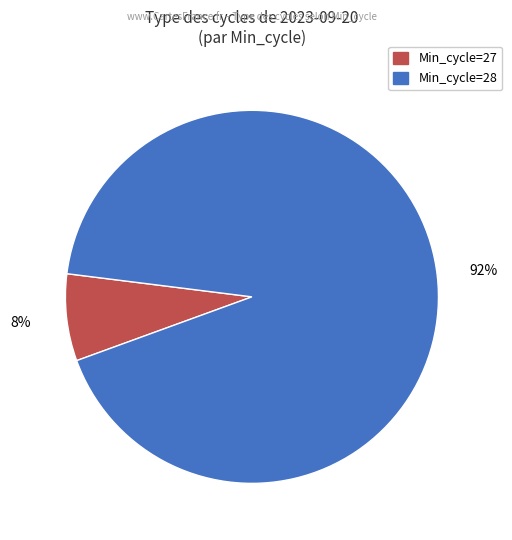

How many slices are in this pie chart?

2